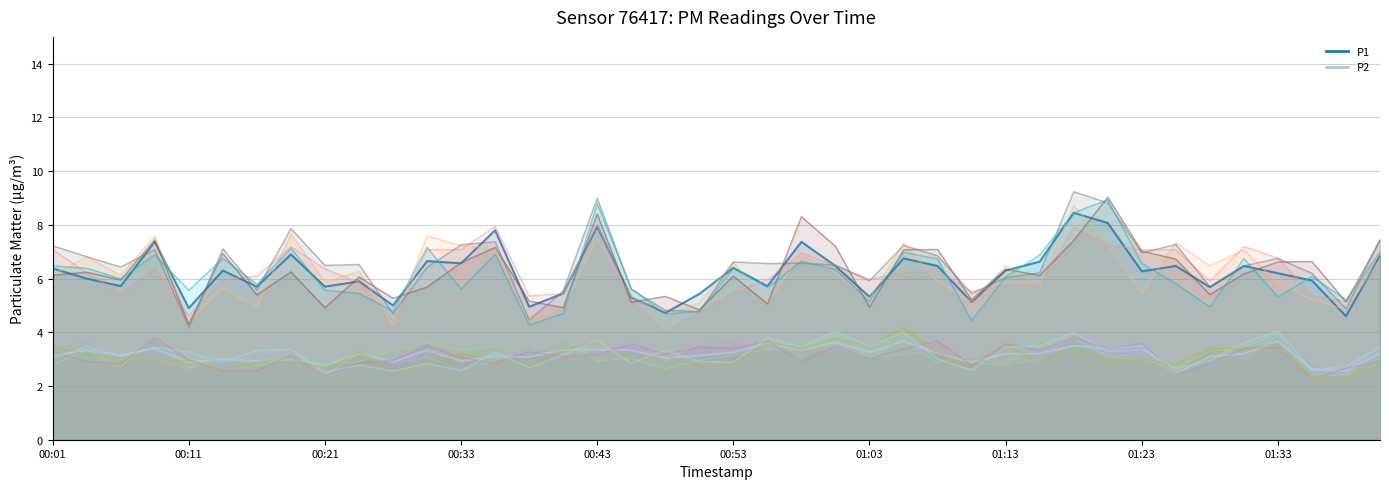

The P1 series shows 8.6 at 01:23. True or false?

False